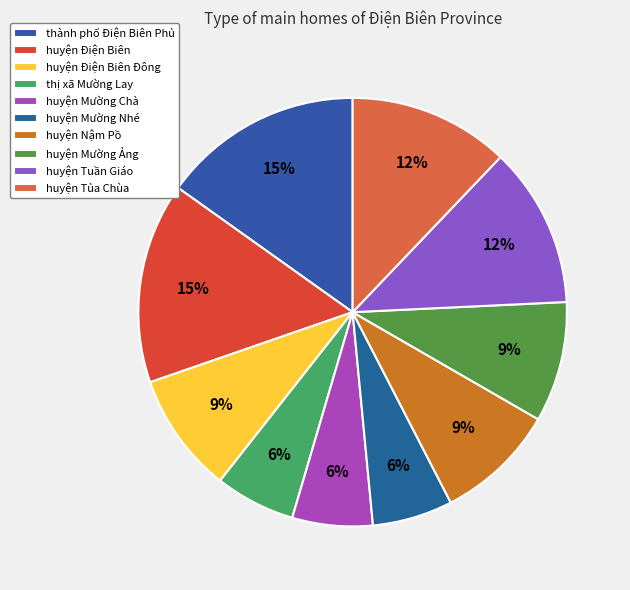

What percentage is NOT represented by huyện Điện Biên Đông?

90.9%